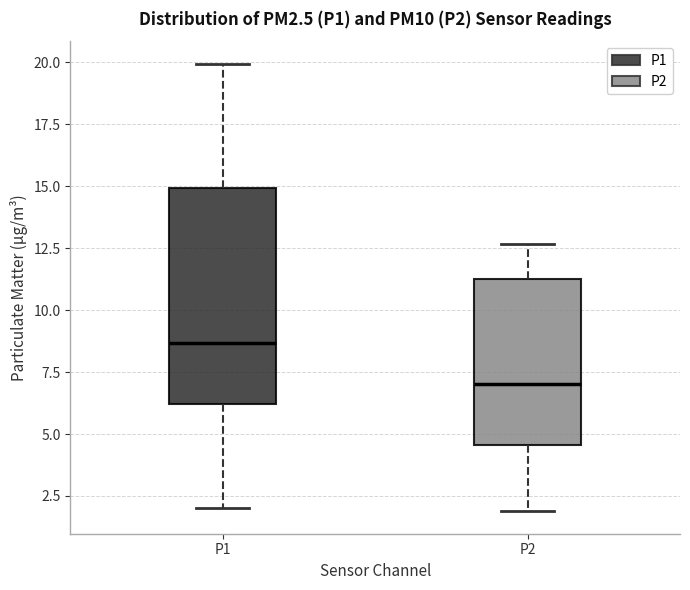

Reading left to right, transcribe this box plot: for each box, give where its median line is, the range the box spans, and where its two whiskers end, as read against the y-axis. The values are not printed on the chart, so give them approximately, as read against the axis.

P1: median 8.5, box 6.0 to 15.0, whiskers 2.0 to 20.0
P2: median 7.0, box 4.5 to 11.5, whiskers 2.0 to 12.5